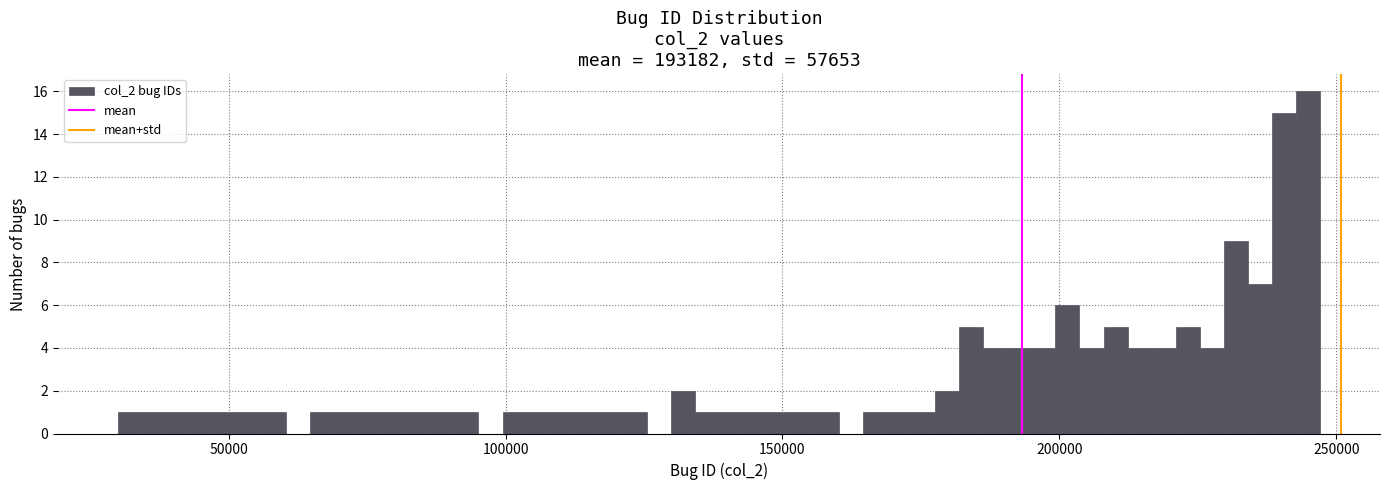

Around what value on the x-axis is the tallest bar? Give the approximate position of its centre, as read against the axis.

245000